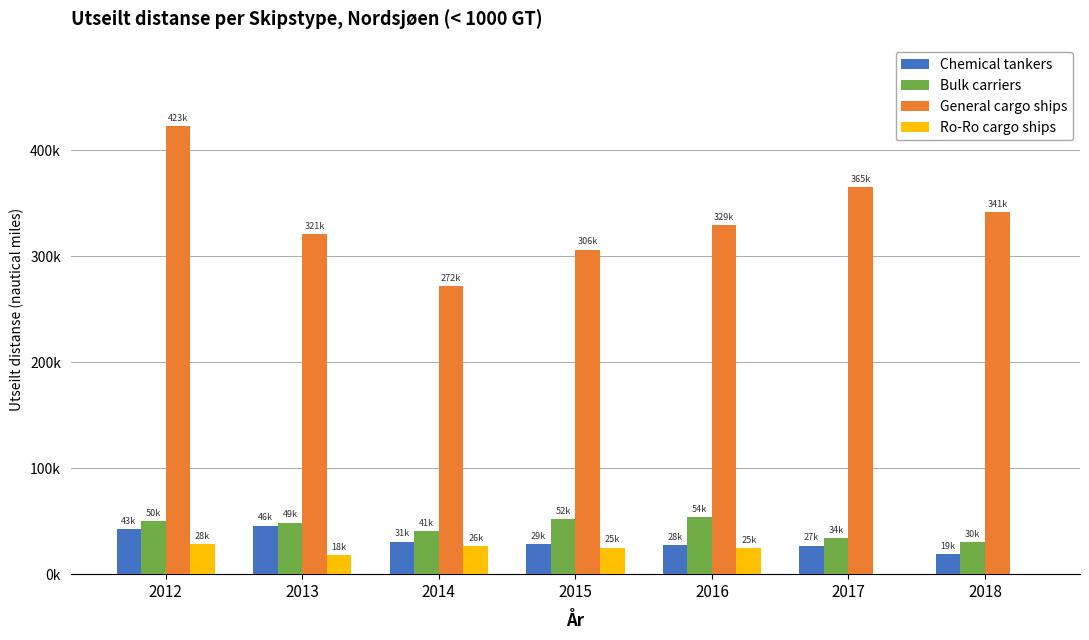

Are the bars grouped side by side (vs. stacked)?

Yes